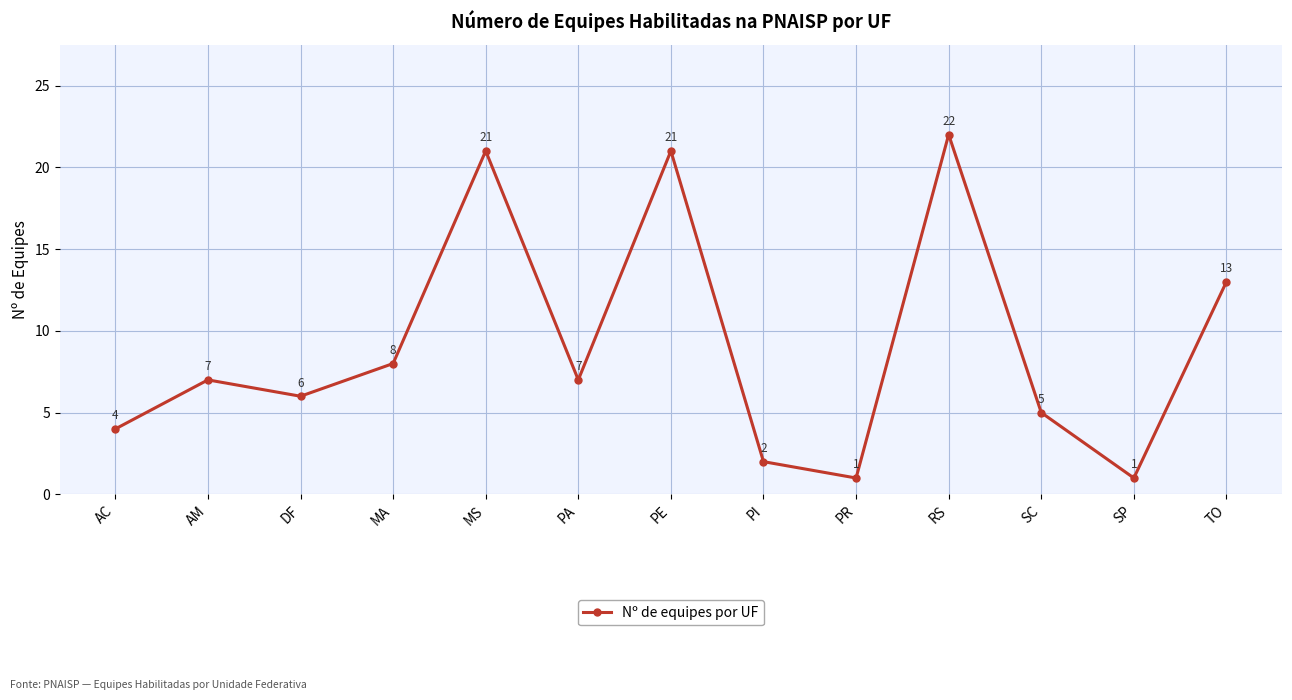

What is the sum of all values?

118